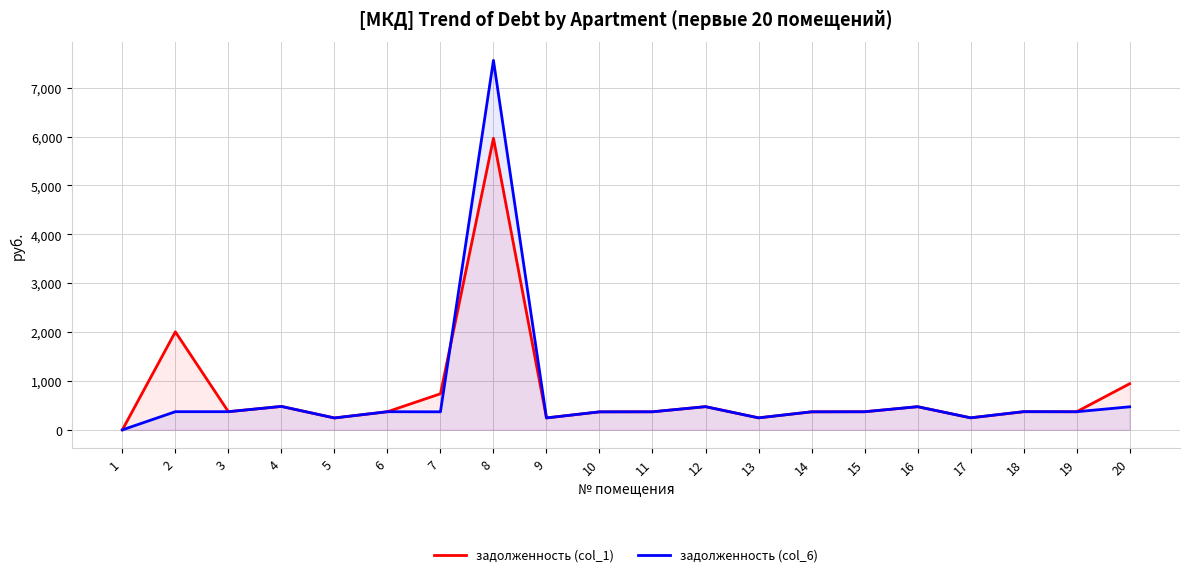

Between 13 and 16, which is larger?

16